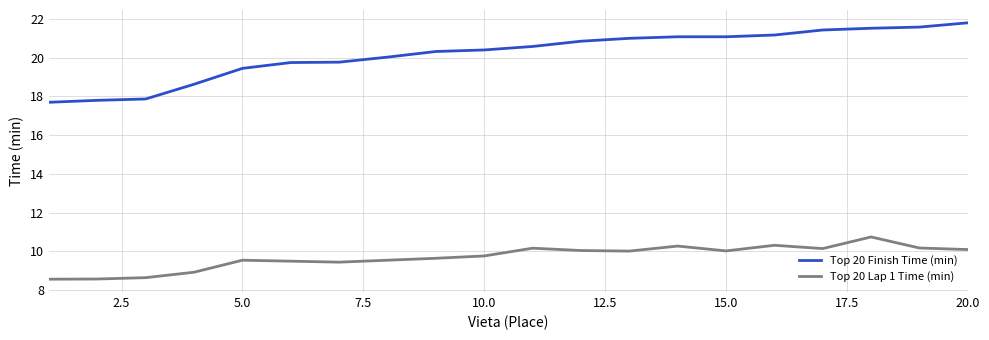

How many lines are shown in the chart?

2